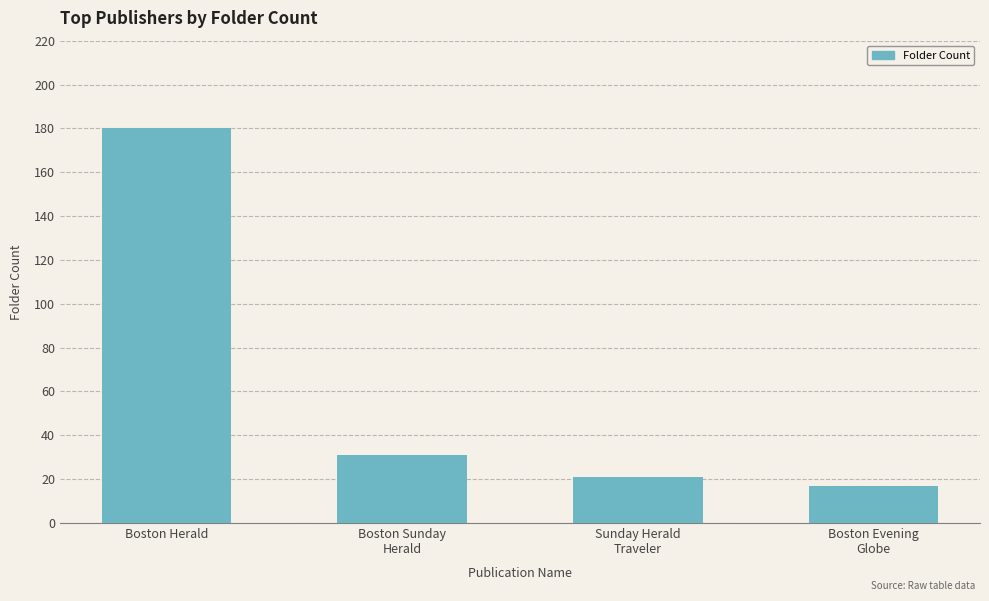

Reading left to right, list all the values displayed in this chart.

180	31	21	17